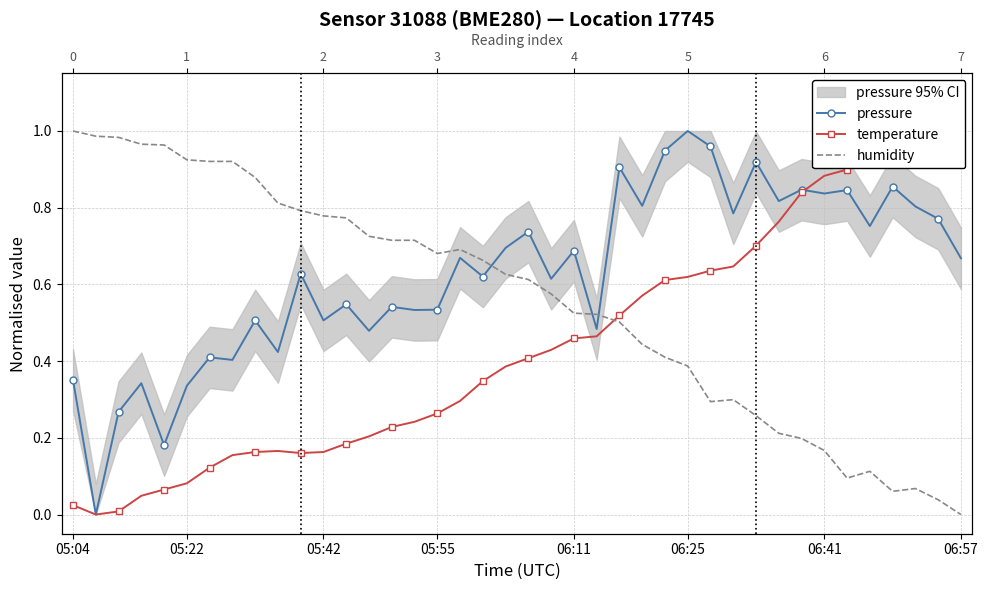

At which category does the chart reach its peak across all series?

06:25